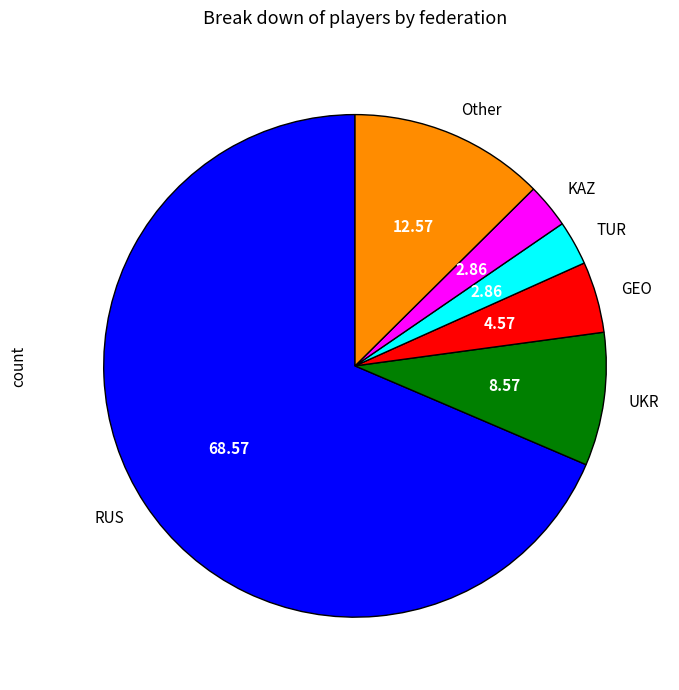

Do KAZ and Other together represent more than half of the pie?

No